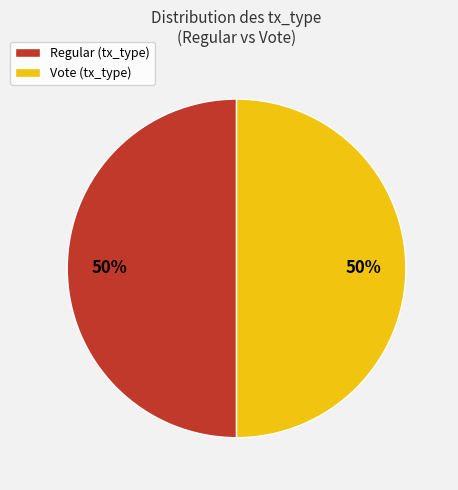

The Vote slice represents 57% of the pie. True or false?

False